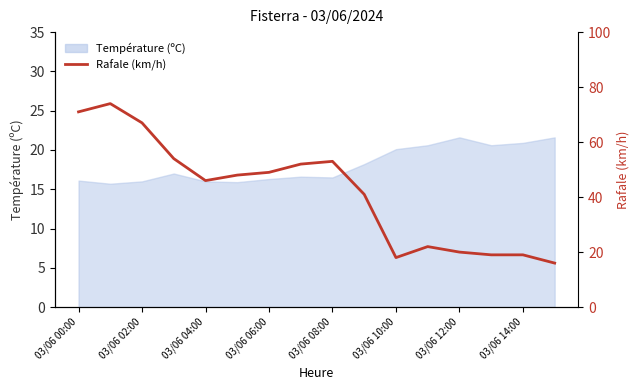

The value at 03/06 14:00 is 11. True or false?

False